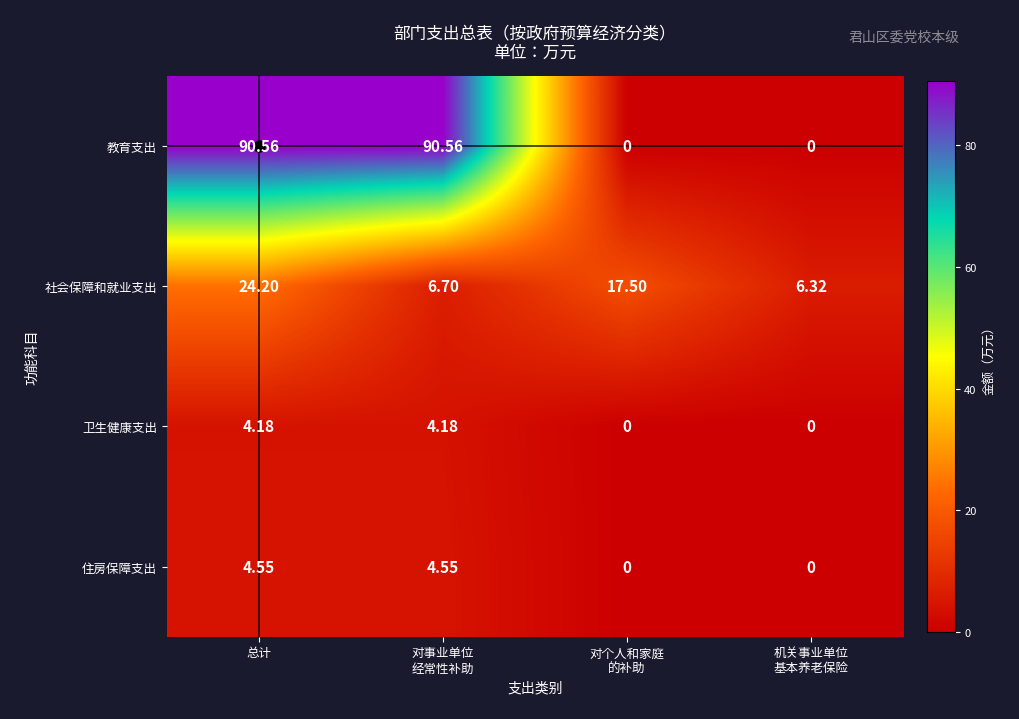

Which series has the largest range (max minus min)?

教育支出